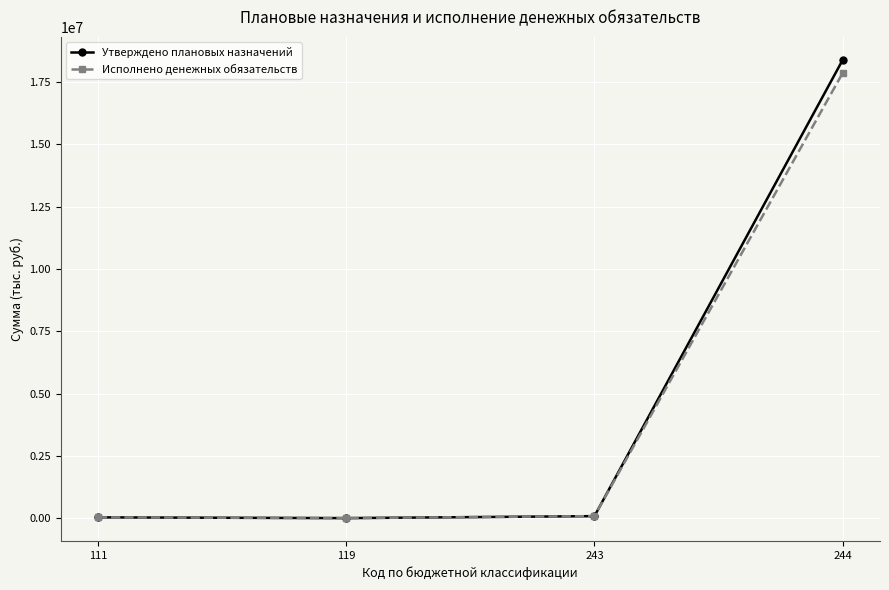

What is the maximum value shown in the chart?

18381318.5